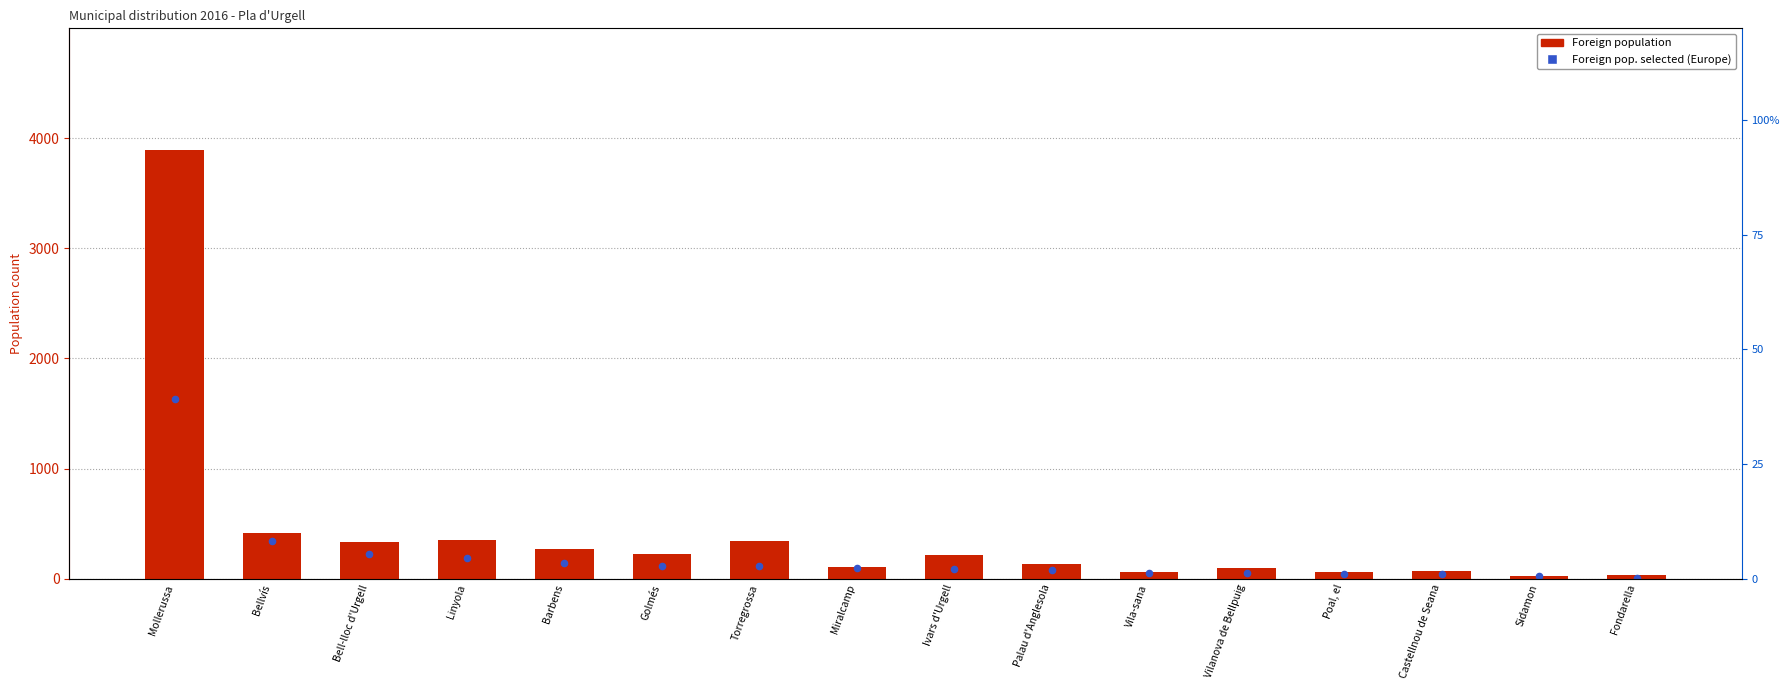

What is the total value across all series at Golmés?

342